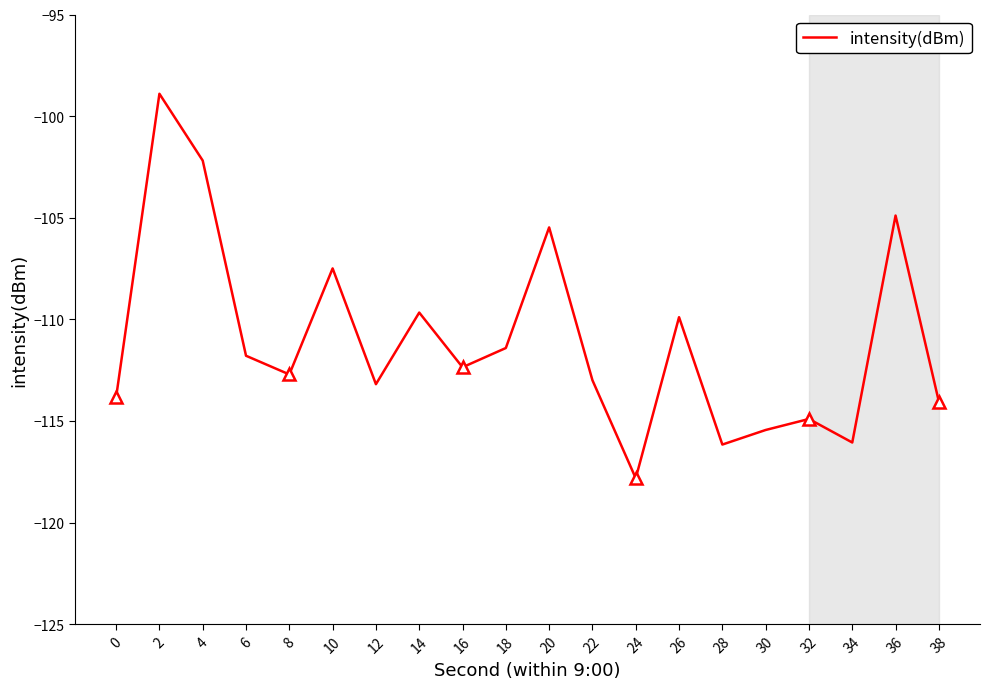

Which label corresponds to the smallest value in the chart?

24